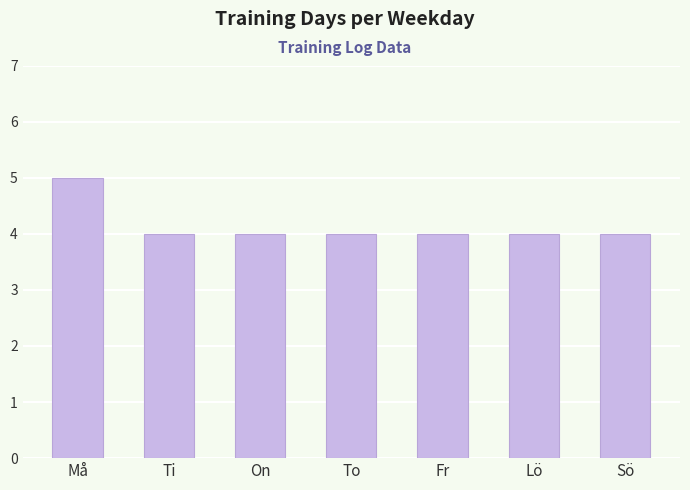

What is the sum of the values at Fr and Sö?

8